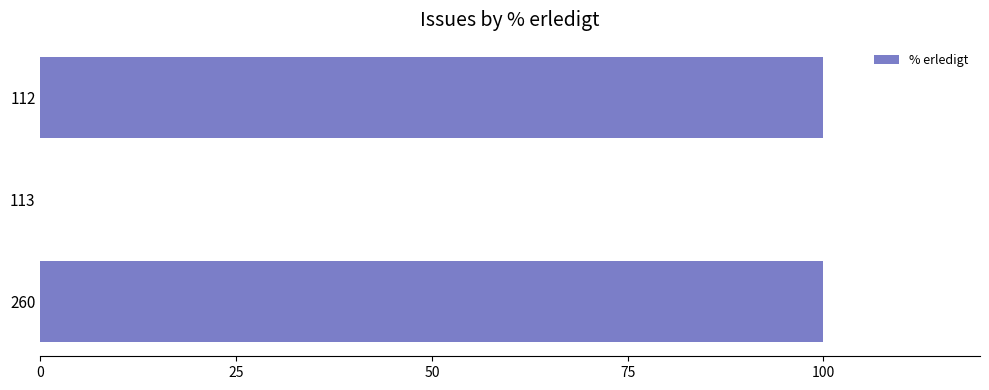

What is the sum of all values?

200